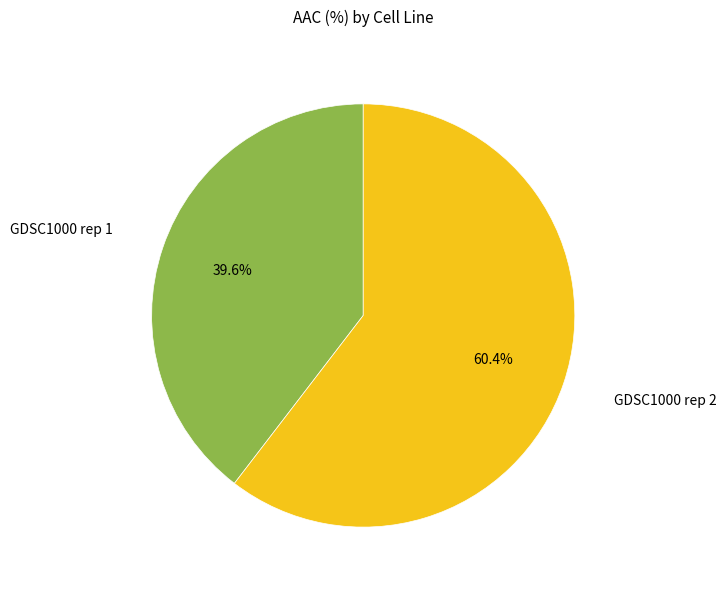

How many slices are in this pie chart?

2